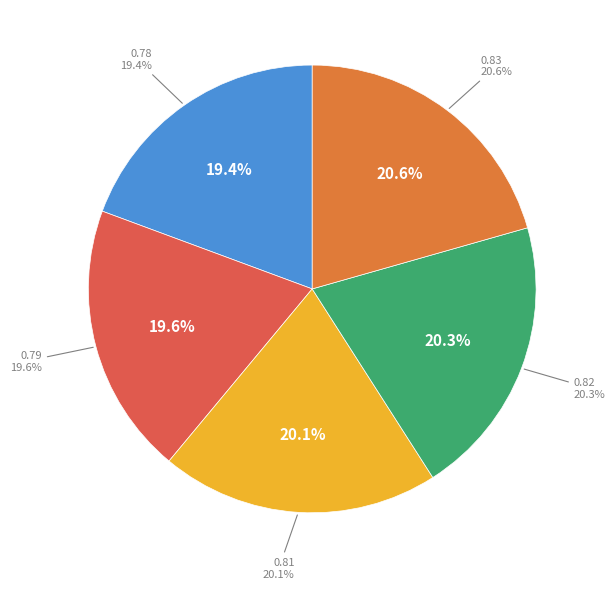

How many segments does this pie chart have?

5